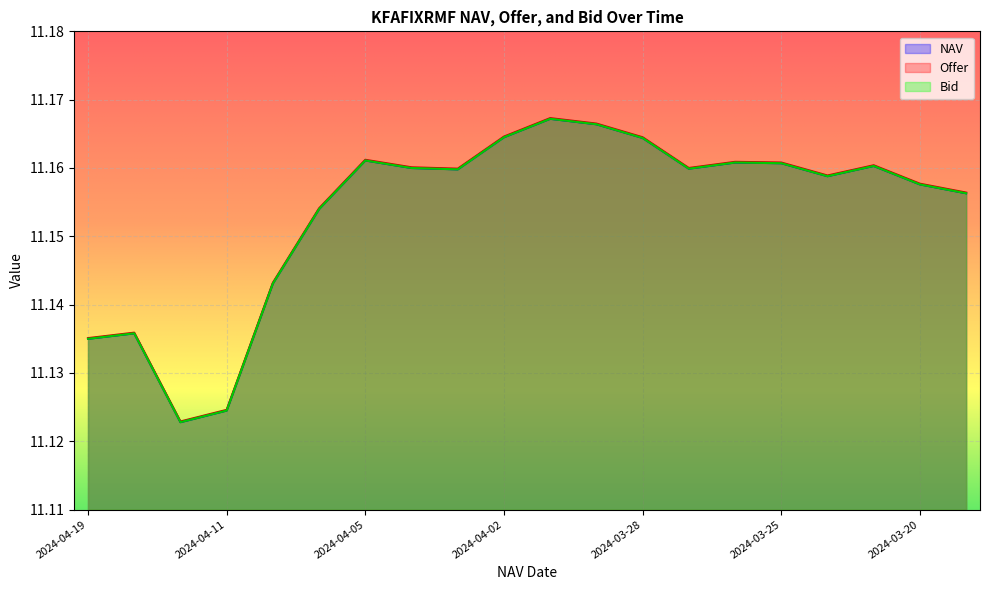

What is the label of the 12th point from the left?

2024-03-29